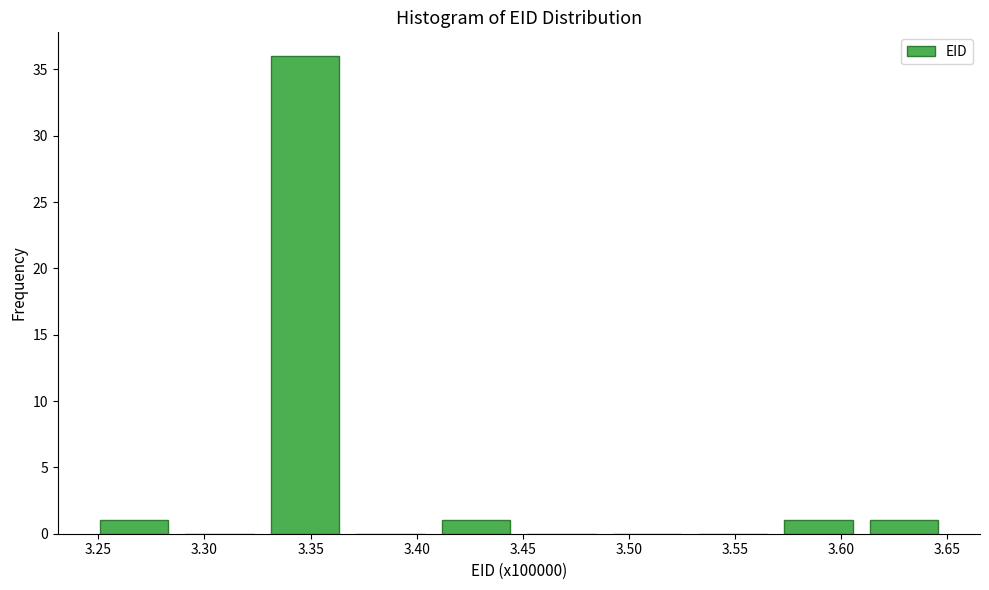

Reading left to right, list every bar in this chart as the range it spans on the x-axis followed by its height. Neither the bar edges nor the heights are printed on the chart, so give them approximately, as read against the axes.

3.245 to 3.285: 1
3.285 to 3.325: 0
3.325 to 3.370: 36
3.370 to 3.410: 0
3.410 to 3.450: 1
3.450 to 3.490: 0
3.490 to 3.530: 0
3.530 to 3.570: 0
3.570 to 3.610: 1
3.610 to 3.650: 1